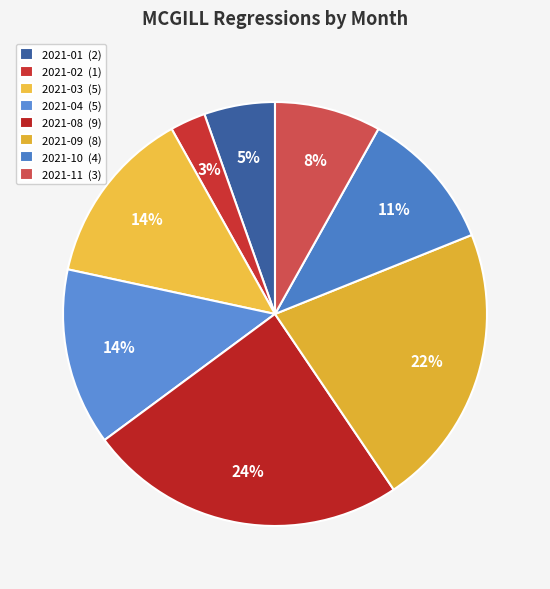

Which slice is the smallest?

2021-02 (1)